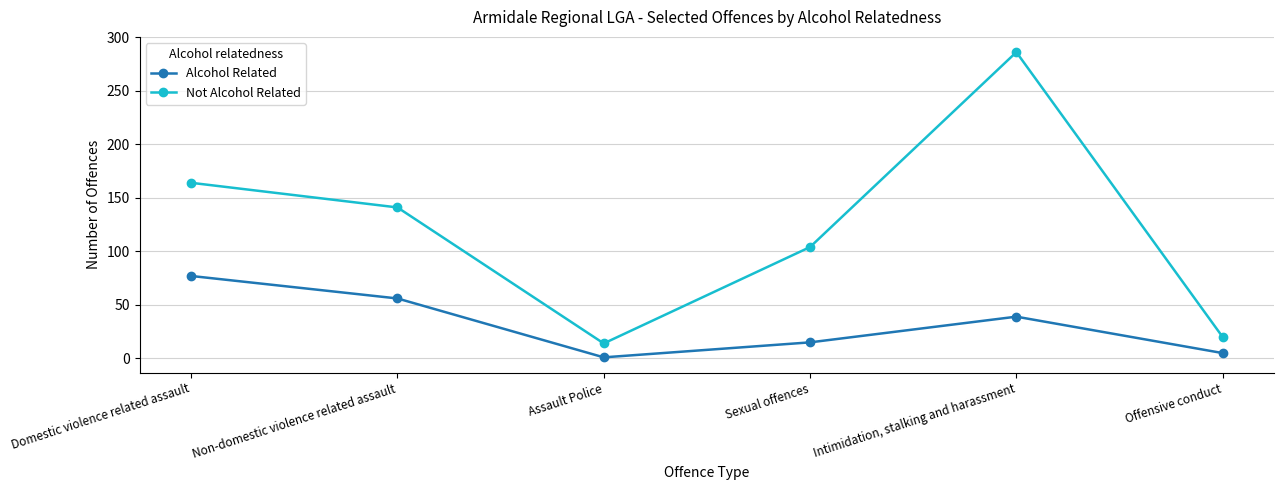

At which label does Alcohol Related first exceed 39?

Domestic violence related assault